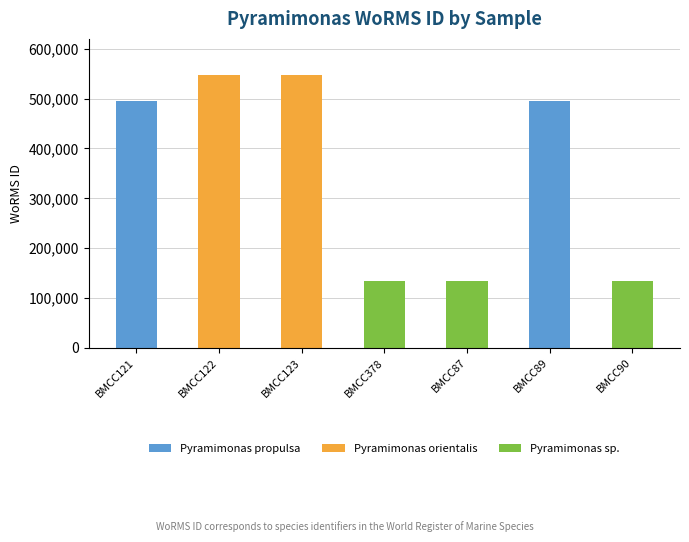

Approximately how many times larger is the value at Pyramimonas sp. (BMCC87) compared to Pyramimonas sp. (BMCC378)?

1.0